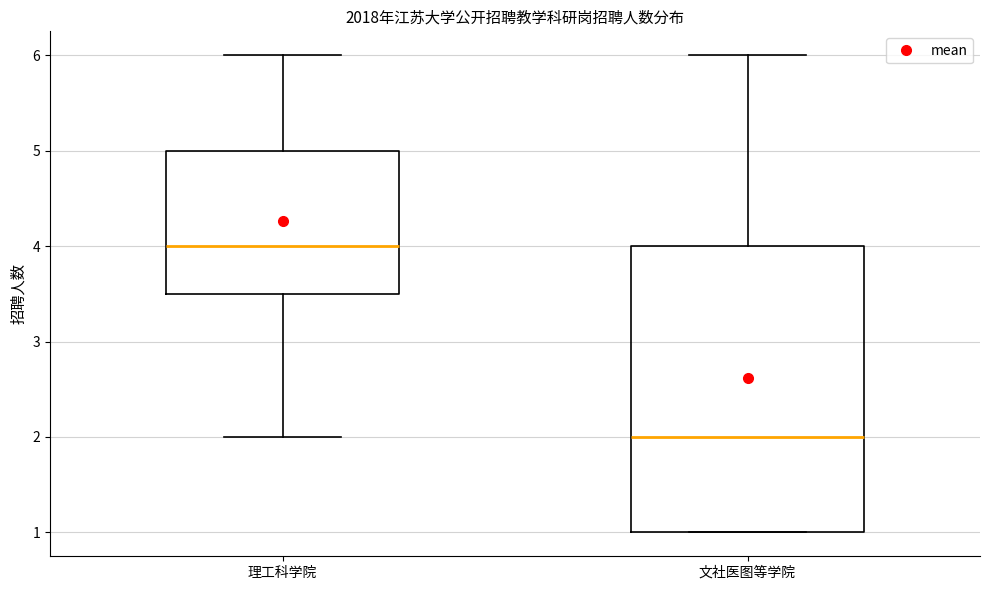

Comparing the boxes themselves (not the whiskers), which one is the tallest?

文社医图等学院